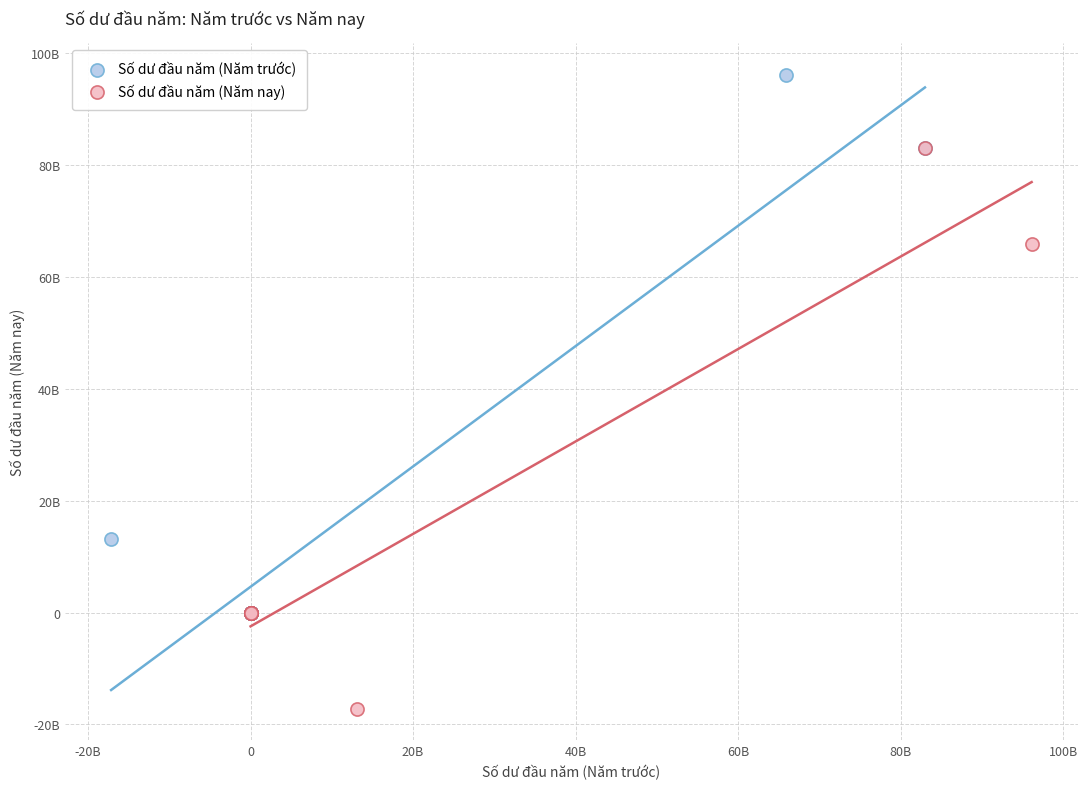

What are all the series names shown in the legend?

Số dư đầu năm (Năm trước), Số dư đầu năm (Năm nay)